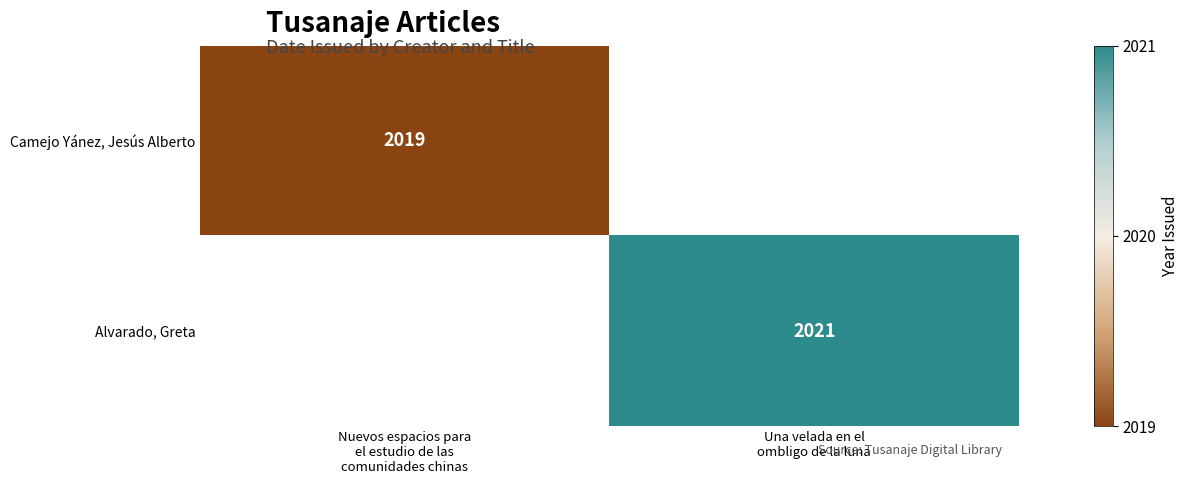

Where is Alvarado, Greta nearest to the value 1010?

Nuevos espacios para el estudio de las comunidades chinas